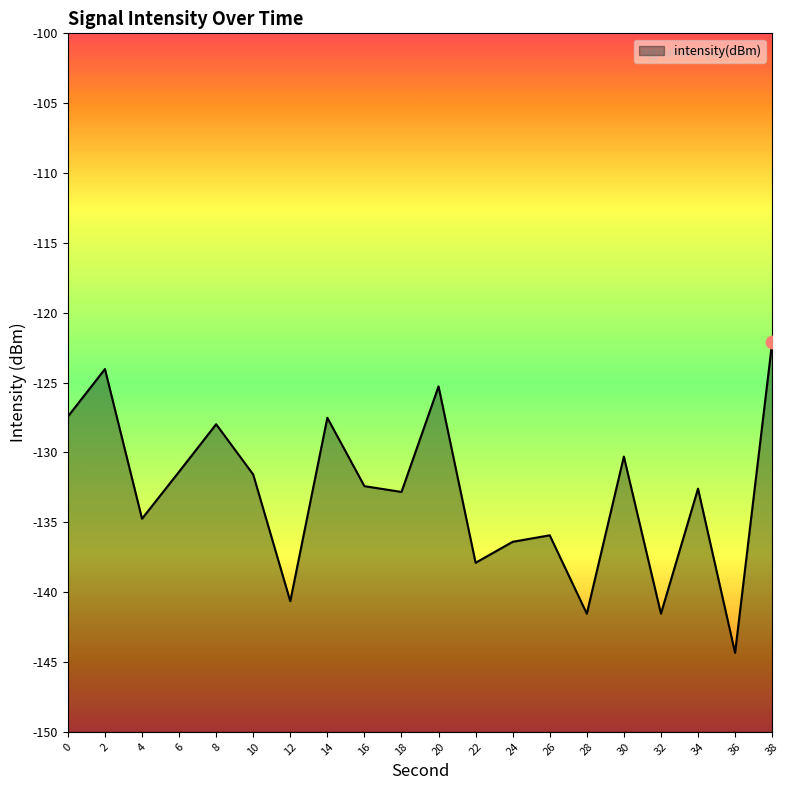

Which has a higher value, 16 or 24?

16